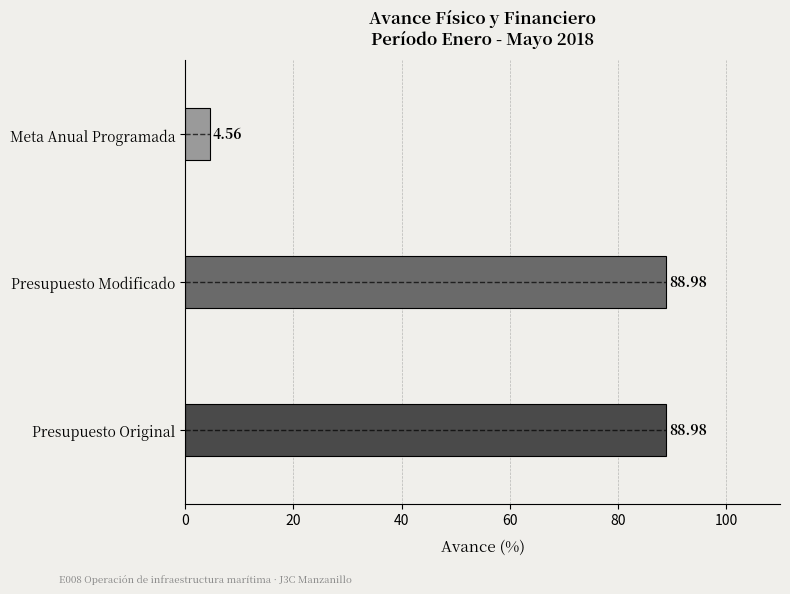

What is the sum of all values?

182.5